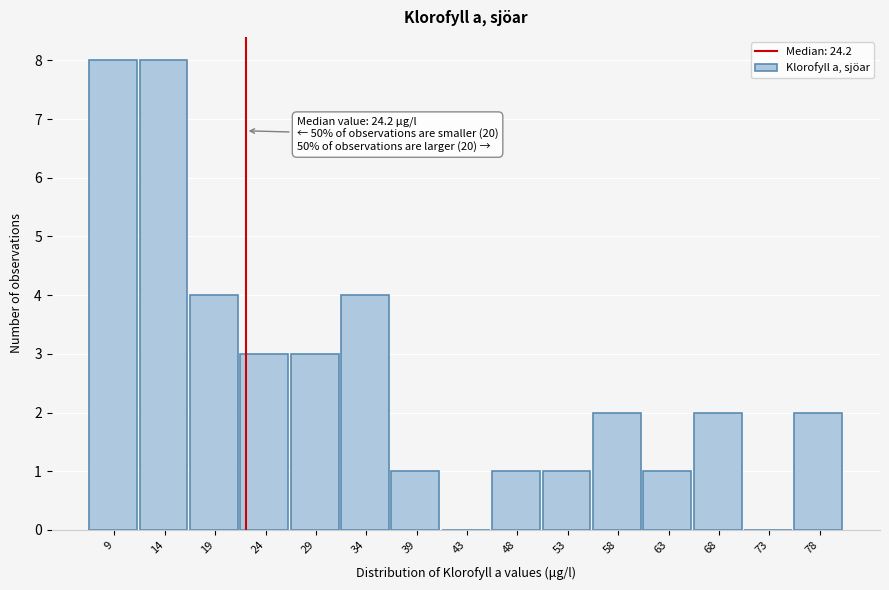

Reading left to right, list all the values displayed in this chart.

9=8	14=8	19=4	24=3	29=3	34=4	39=1	43=0	48=1	53=1	58=2	63=1	68=2	73=0	78=2